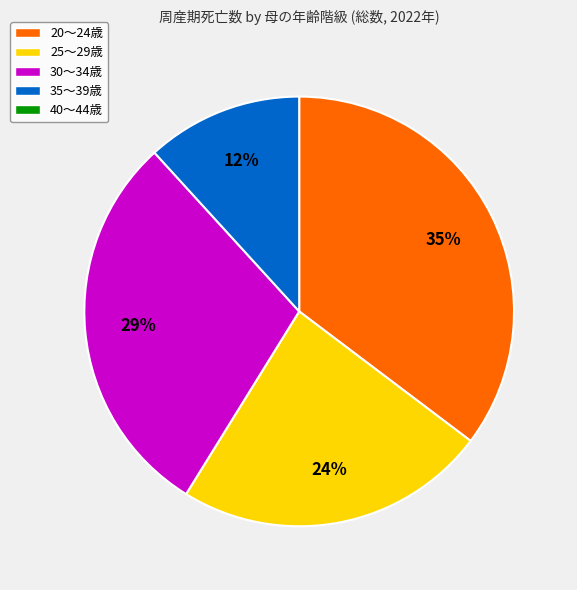

Does any single category account for the majority?

No